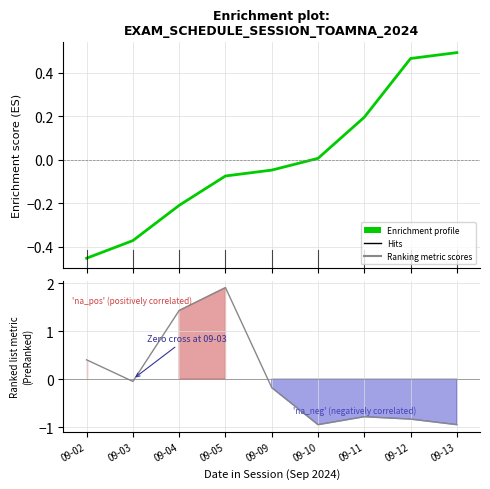

True or false: Enrichment profile has a value of 0.2 at 09-11.

True